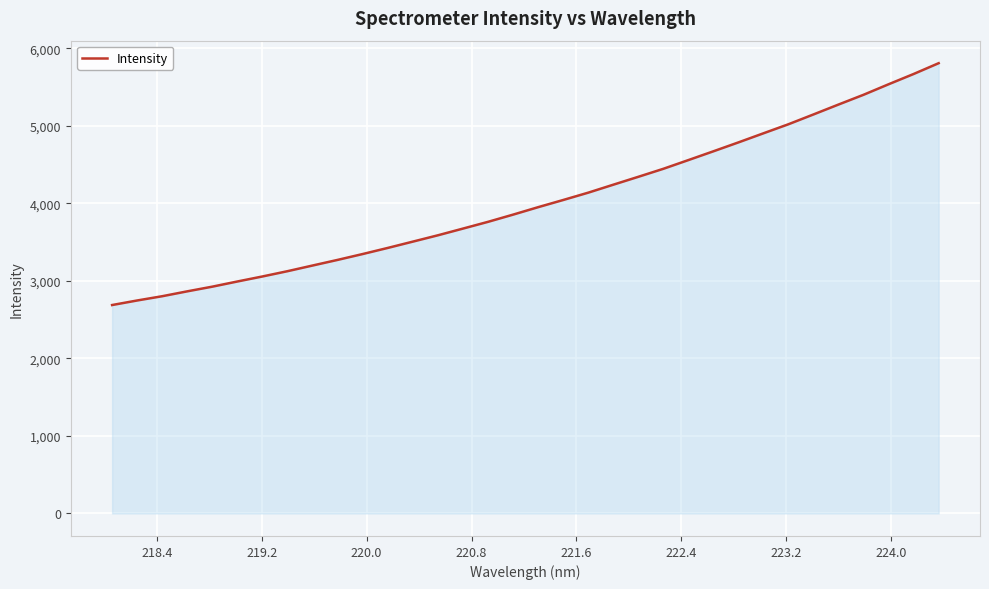

What is the difference between the maximum and minimum values?

3119.2